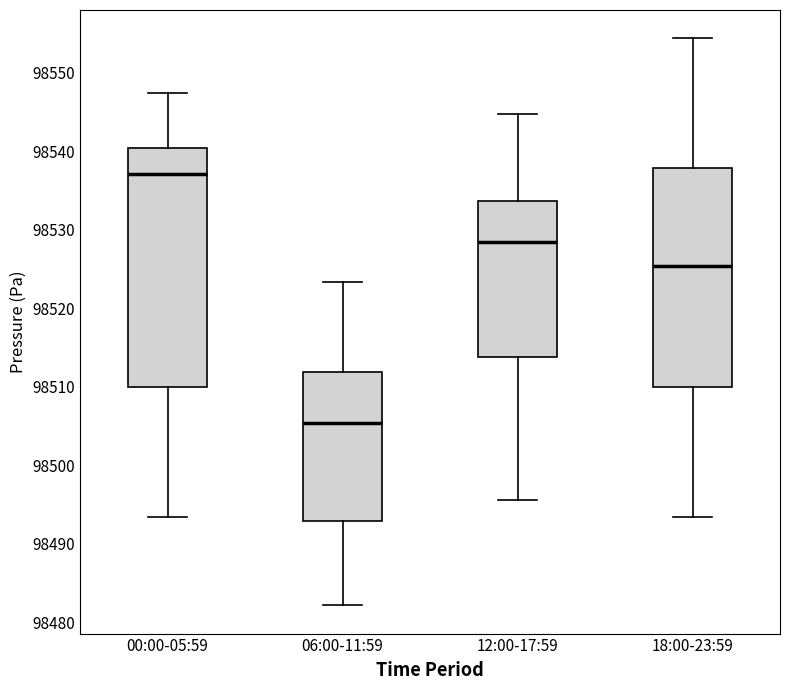

Reading left to right, transcribe this box plot: for each box, give where its median line is, the range the box spans, and where its two whiskers end, as read against the y-axis. The values are not printed on the chart, so give them approximately, as read against the axis.

00:00-05:59: median 98537, box 98510 to 98540, whiskers 98493 to 98547
06:00-11:59: median 98505, box 98493 to 98512, whiskers 98482 to 98523
12:00-17:59: median 98529, box 98514 to 98534, whiskers 98496 to 98545
18:00-23:59: median 98525, box 98510 to 98538, whiskers 98493 to 98554